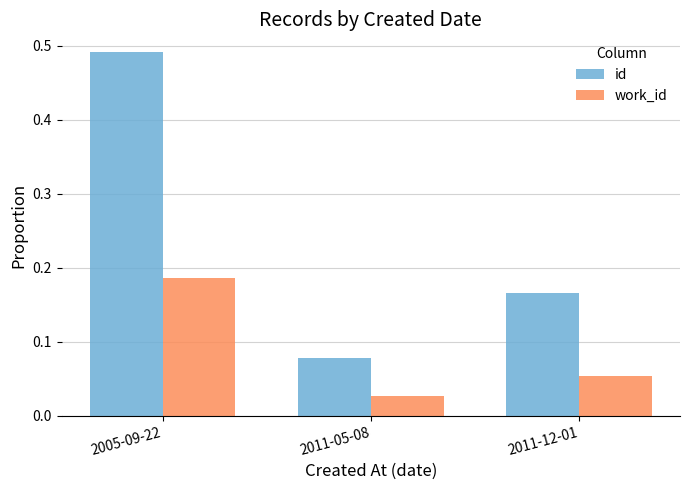

What is the difference between the highest and lowest values at 2005-09-22?

0.3